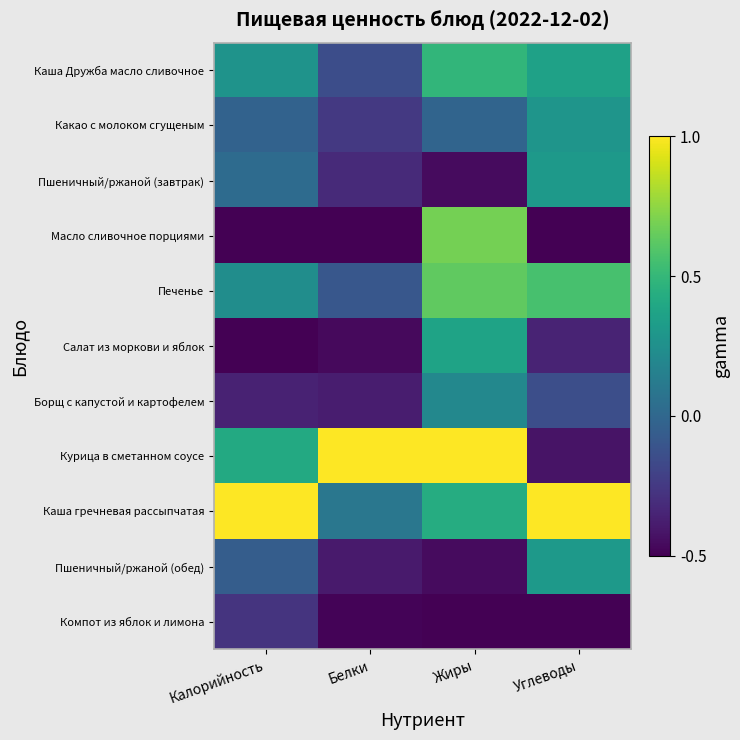

Reading right to left, what are all the values shown in this chart?

Каша Дружба масло сливочное: Углеводы=0.4	Жиры=0.5	Белки=-0.1	Калорийность=0.3
Какао с молоком сгущеным: Углеводы=0.3	Жиры=-0.0	Белки=-0.3	Калорийность=-0.0
Пшеничный/ржаной (завтрак): Углеводы=0.3	Жиры=-0.5	Белки=-0.3	Калорийность=0.0
Масло сливочное порциями: Углеводы=-0.5	Жиры=0.7	Белки=-0.5	Калорийность=-0.5
Печенье: Углеводы=0.6	Жиры=0.6	Белки=-0.1	Калорийность=0.2
Салат из моркови и яблок: Углеводы=-0.4	Жиры=0.4	Белки=-0.5	Калорийность=-0.5
Борщ с капустой и картофелем: Углеводы=-0.1	Жиры=0.2	Белки=-0.4	Калорийность=-0.4
Курица в сметанном соусе: Углеводы=-0.4	Жиры=1.0	Белки=1.0	Калорийность=0.4
Каша гречневая рассыпчатая: Углеводы=1.0	Жиры=0.4	Белки=0.1	Калорийность=1.0
Пшеничный/ржаной (обед): Углеводы=0.3	Жиры=-0.5	Белки=-0.4	Калорийность=-0.1
Компот из яблок и лимона: Углеводы=-0.5	Жиры=-0.5	Белки=-0.5	Калорийность=-0.3